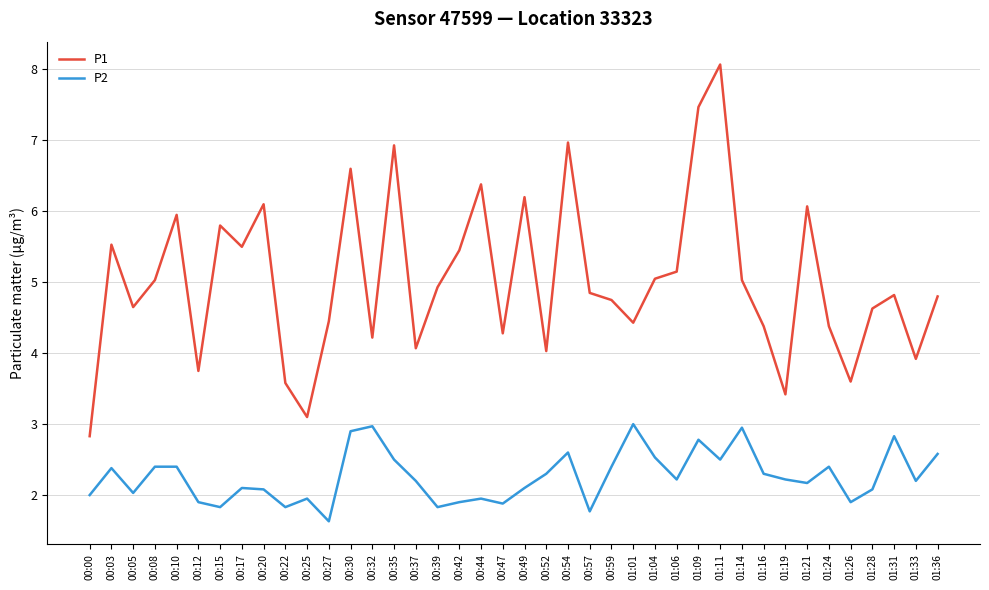

What is the maximum value shown in the chart?

8.1